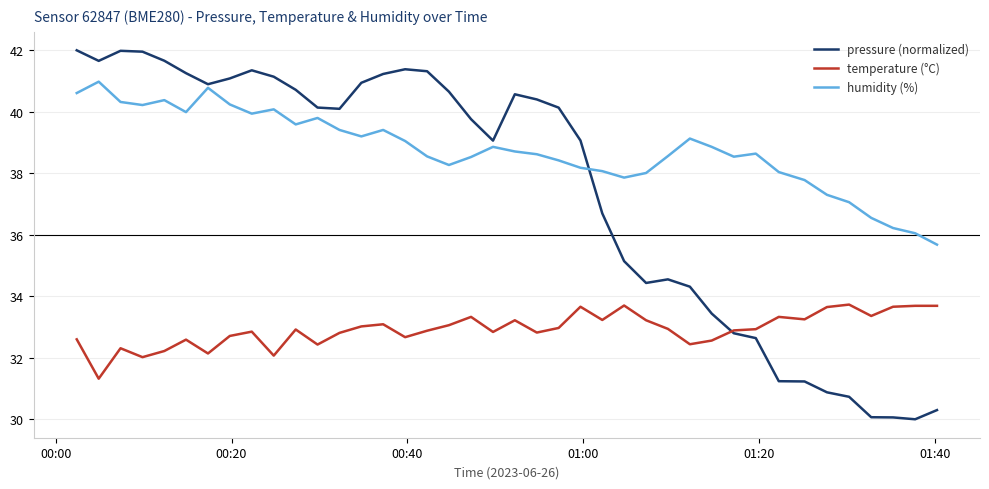

True or false: humidity (%) and pressure (normalized) cross at least once.

True